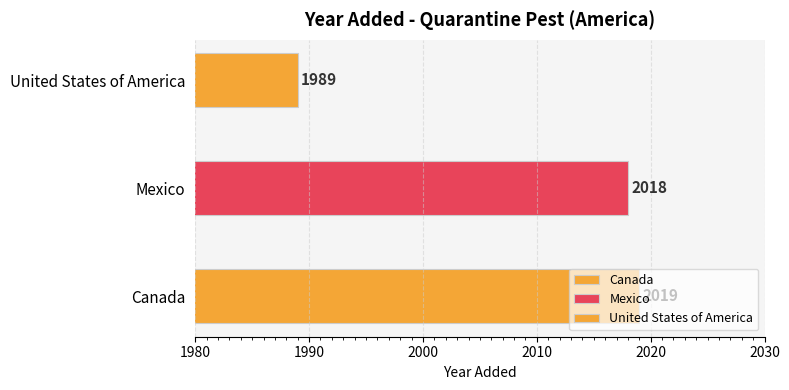

What is the change in value from Mexico to United States of America?

-29